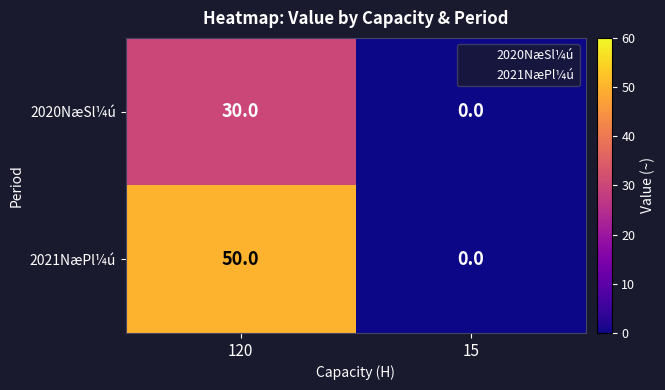

What is the sum of all 2021NæPl¼ú values?

50